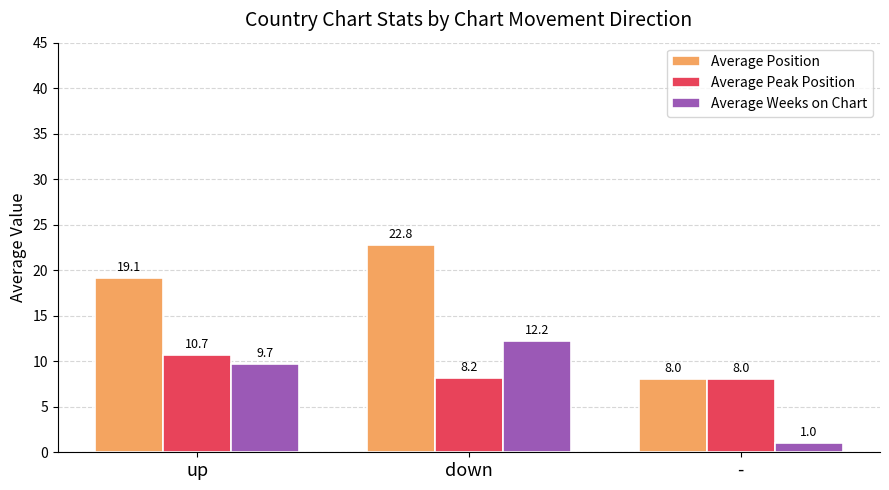

How many data points in Average Peak Position are above 8?

2